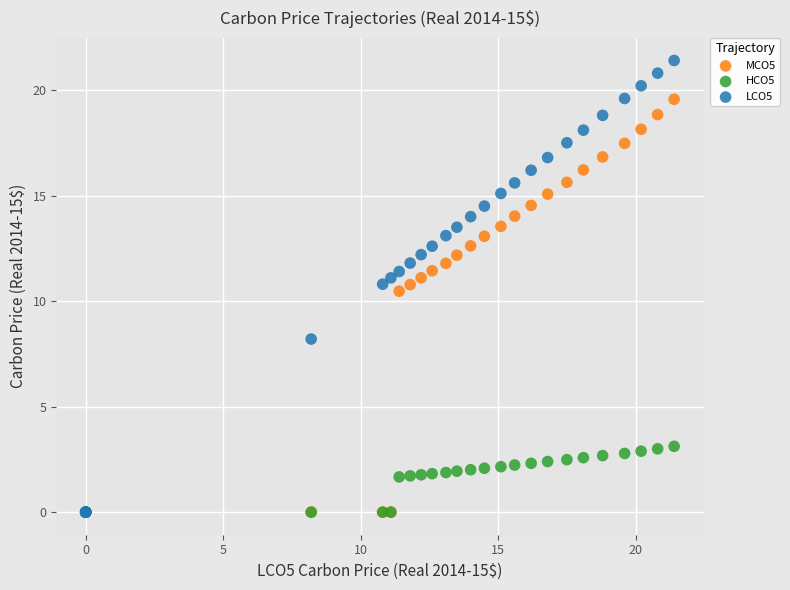

Across all series, what Y value is closest to 10?

10.5